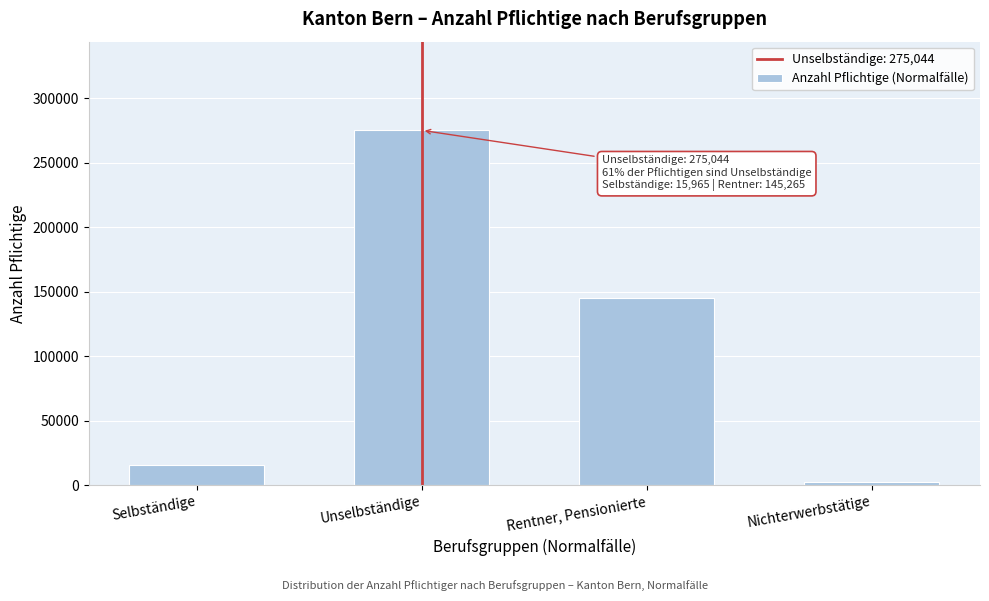

Reading left to right, list all the values displayed in this chart.

Selbständige=15965	Unselbständige=275044	Rentner, Pensionierte=145265	Nichterwerbstätige=2291